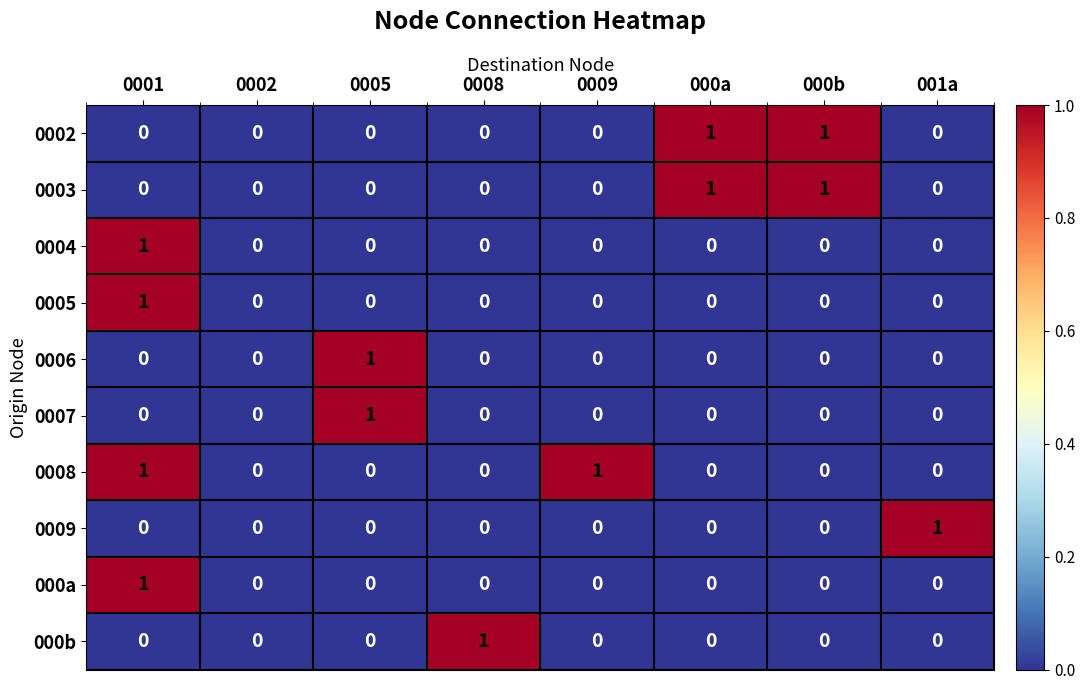

How many 0004 values are between 0 and 1?

8